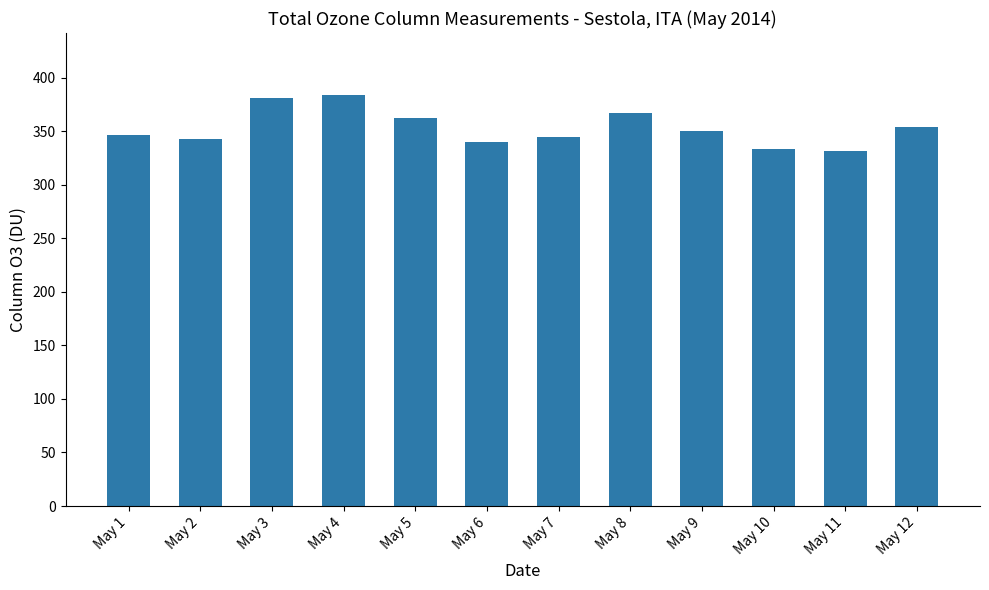

Which has a higher value, May 12 or May 5?

May 5